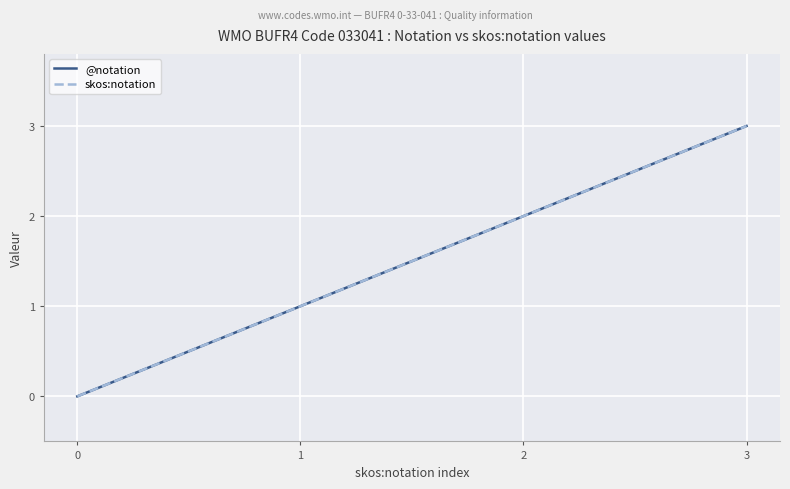

Reading left to right, list all the values displayed in this chart.

@notation: 0	1	2	3
skos:notation: 0	1	2	3